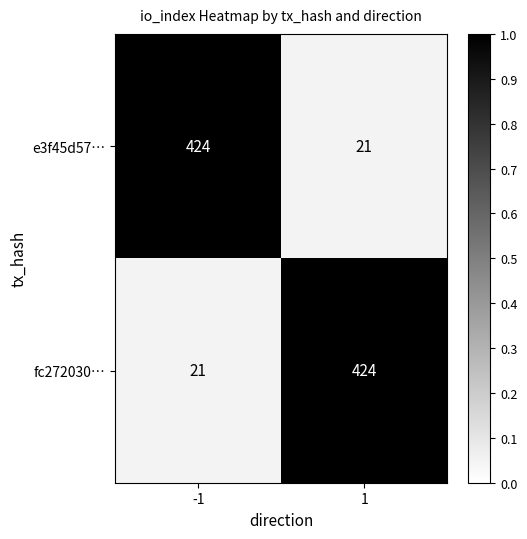

What value does the fc272030… series have at 1, to the nearest 5?

425